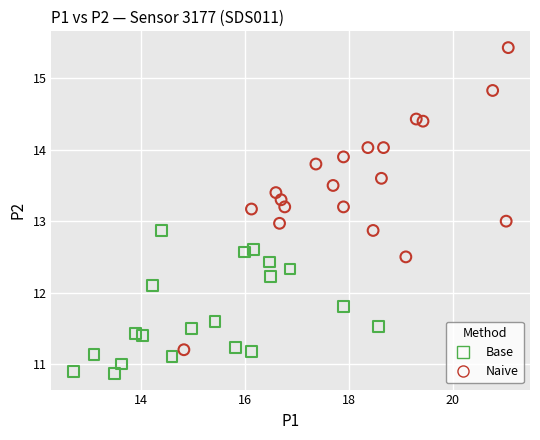

What are all the series names shown in the legend?

Base, Naive